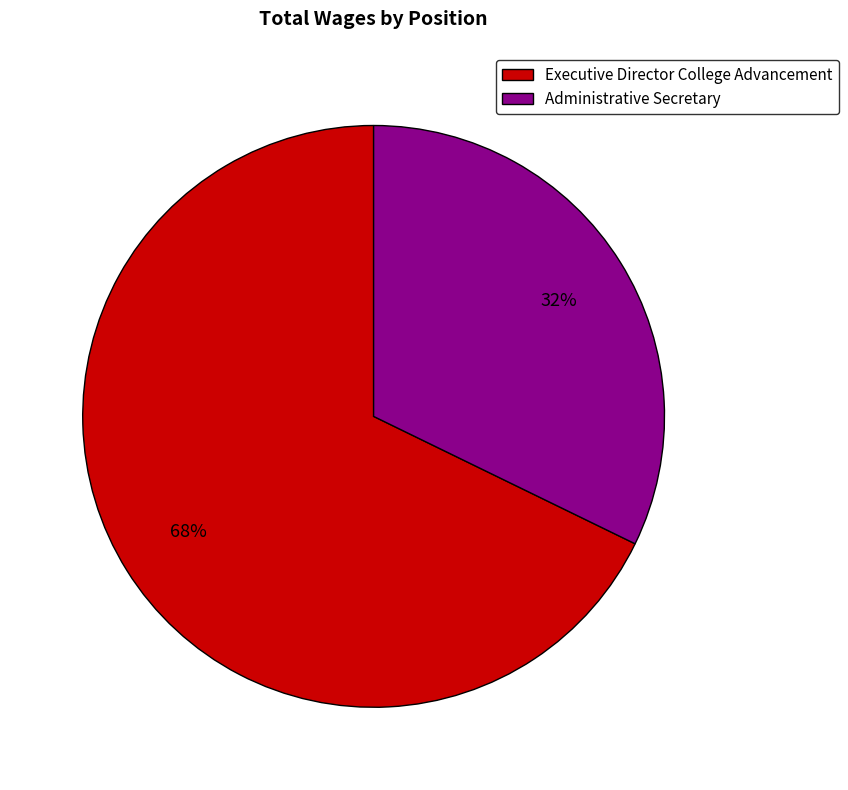

Which has a higher value, Executive Director College Advancement or Administrative Secretary?

Executive Director College Advancement